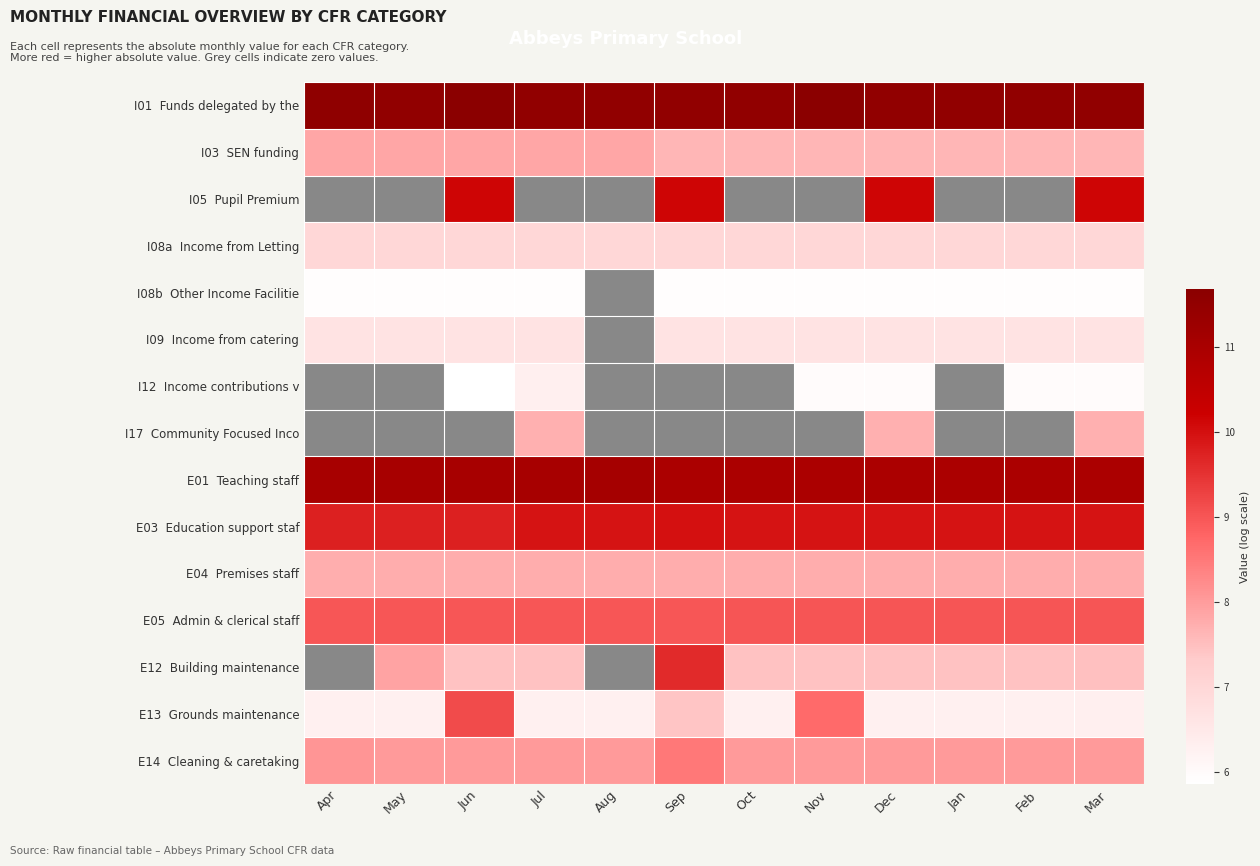

List the series in order of their peak value, lowest first.

I08b Other Income Facilitie, I03 SEN funding, I05 Pupil Premium, I09 Income from catering, I08a Income from Letting, E04 Premises staff, E14 Cleaning & caretaking, E13 Grounds maintenance, I01 Funds delegated by the, I12 Income contributions v, I17 Community Focused Inco, E05 Admin & clerical staff, E03 Education support staf, E01 Teaching staff, E12 Building maintenance